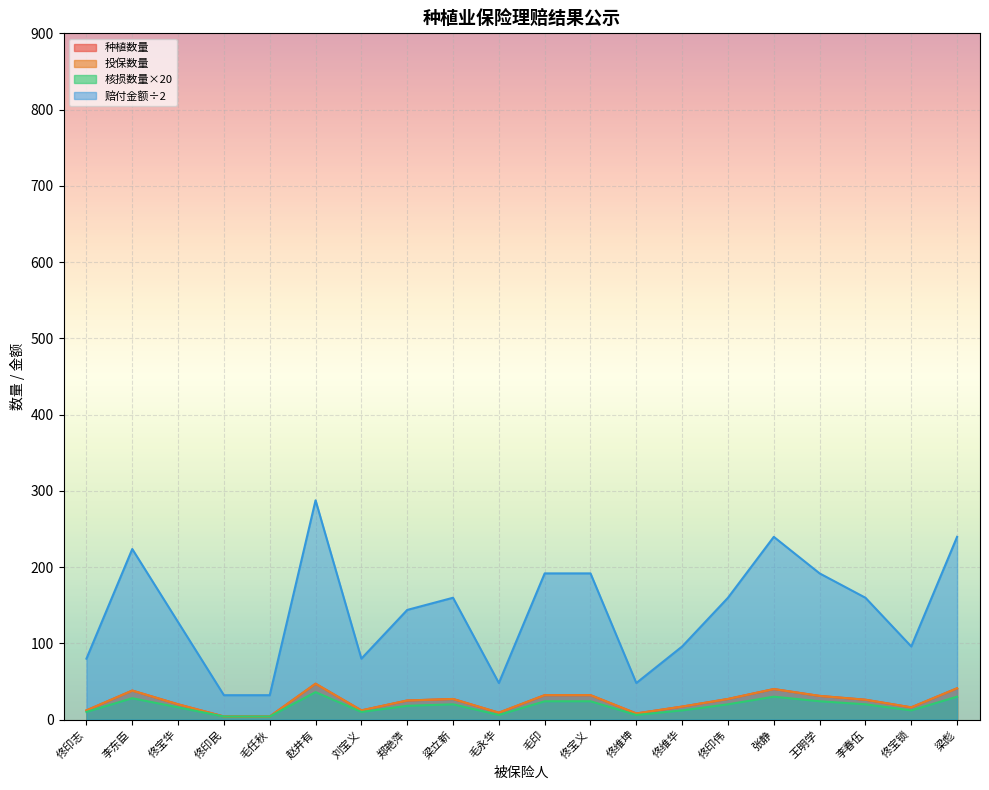

How many series are shown in this chart?

4